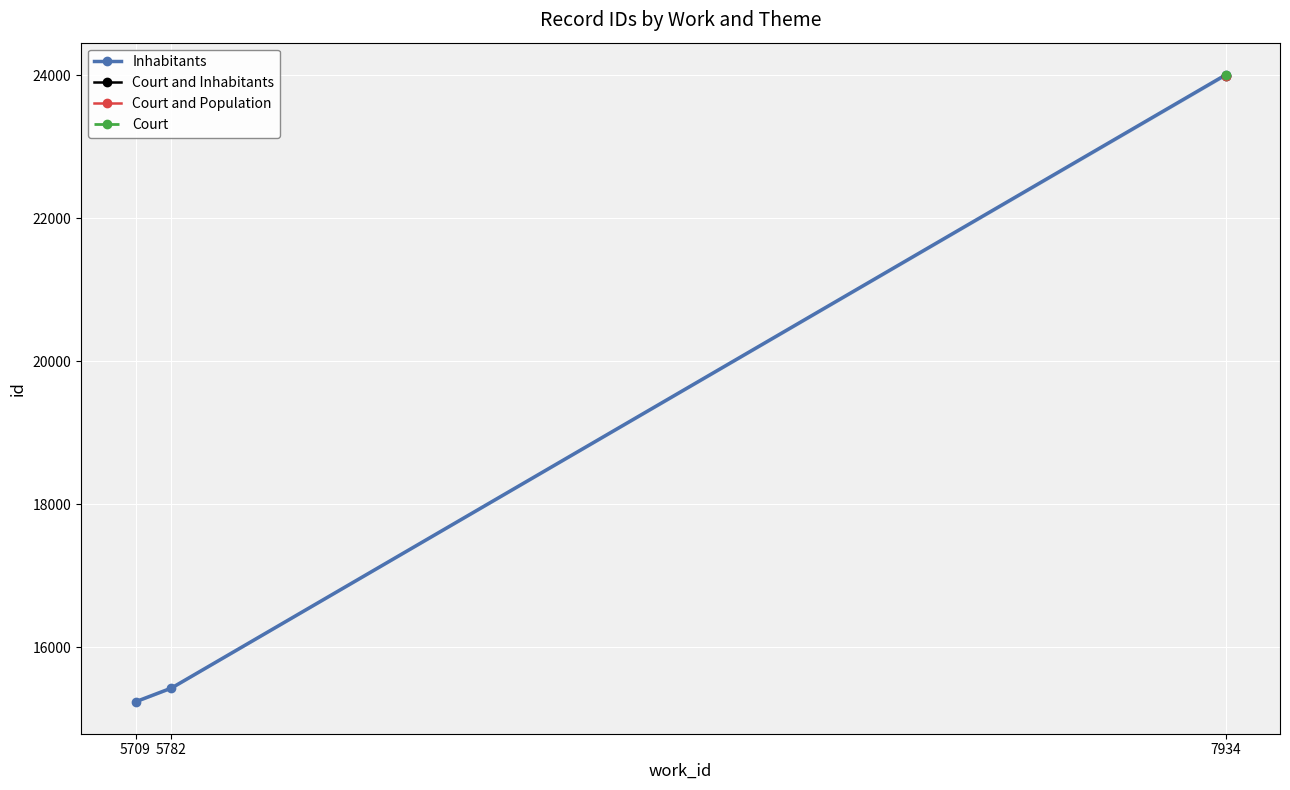

Rank the categories by value from highest to lowest.

7934, 5782, 5709